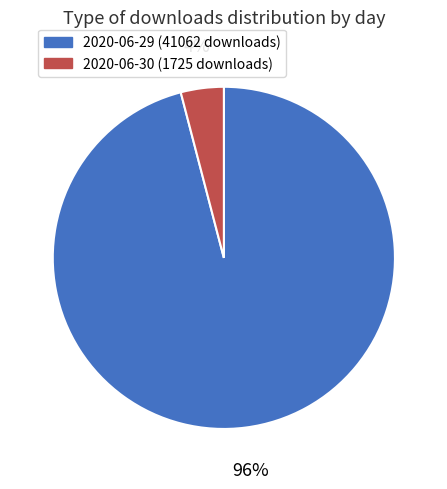

To the nearest percent, what is the combined percentage of 2020-06-29 (41062 downloads) and 2020-06-30 (1725 downloads)?

100%